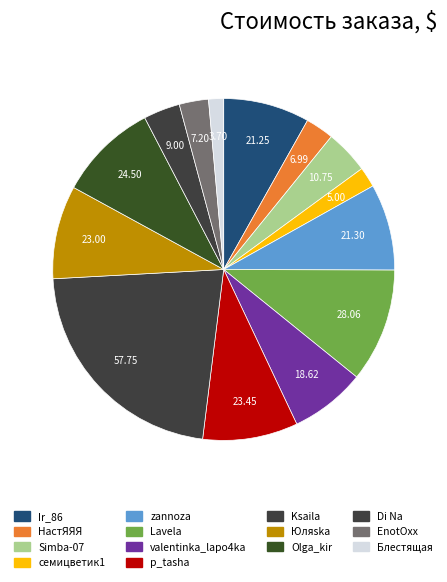

Rank the categories by value from highest to lowest.

Ksaila, Lavela, Olga_kir, p_tasha, Юляska, zannoza, Ir_86, valentinka_lapo4ka, Simba-07, Di Na, EnotOxx, НастЯЯЯ, семицветик1, Блестящая